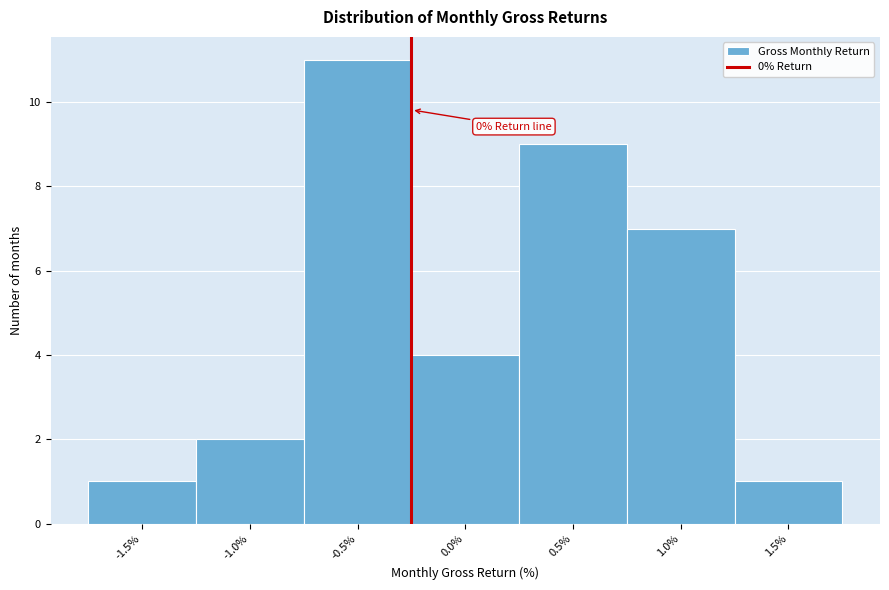

Reading right to left, transcribe all the data shown in this chart.

1.5%=1	1.0%=7	0.5%=9	0.0%=4	-0.5%=11	-1.0%=2	-1.5%=1